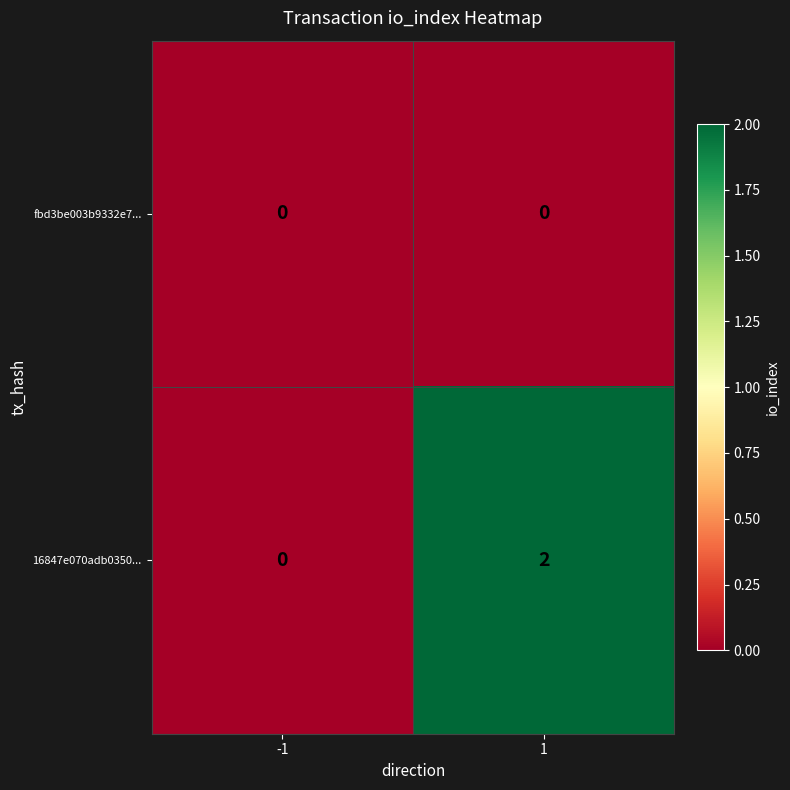

True or false: fbd3be003b9332e7... has a value of 0 at 1.

True